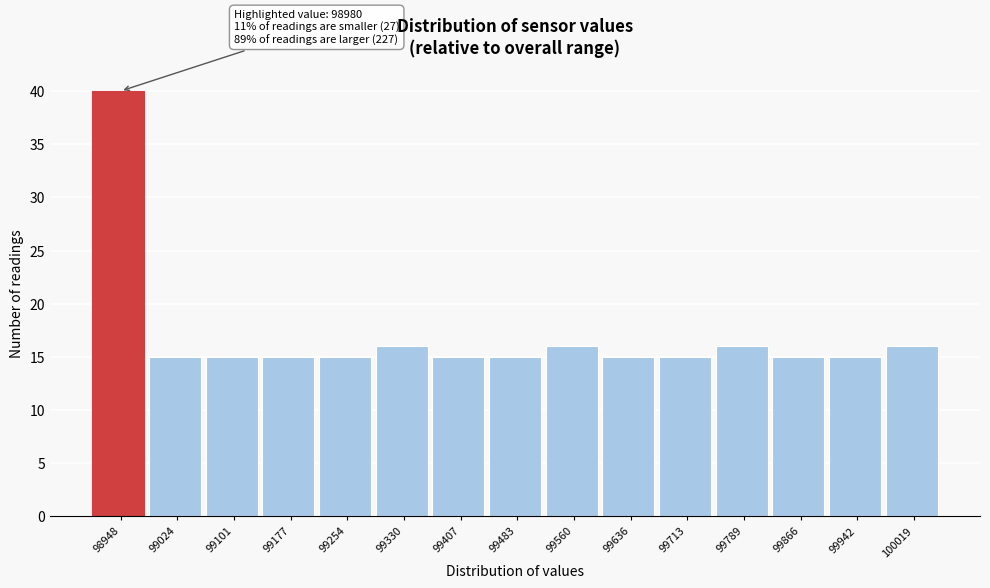

Reading left to right, transcribe all the data shown in this chart.

98948=40	99024=15	99101=15	99177=15	99254=15	99330=16	99407=15	99483=15	99560=16	99636=15	99713=15	99789=16	99866=15	99942=15	100019=16